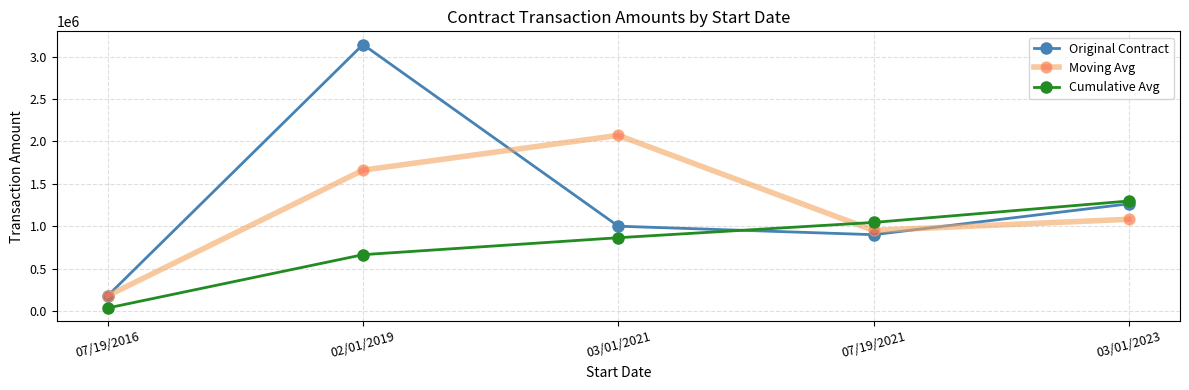

At which category is the sum across all series the highest?

02/01/2019